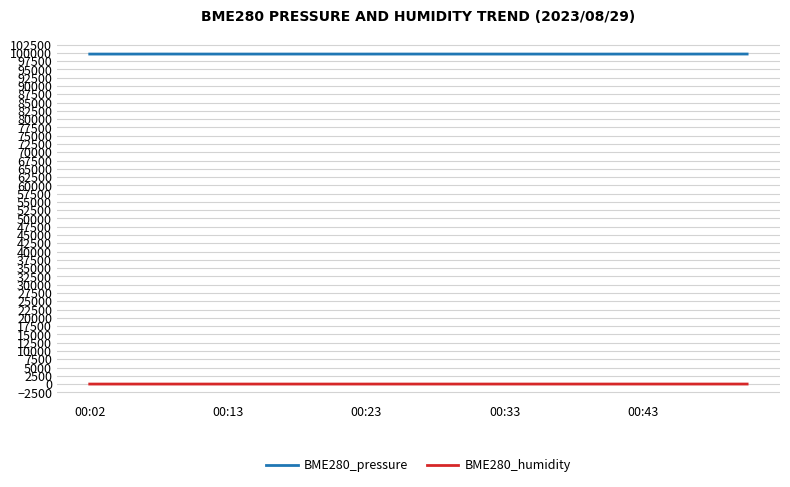

In BME280_pressure, how many points are lower than both neighbors (excluding endpoints)?

4